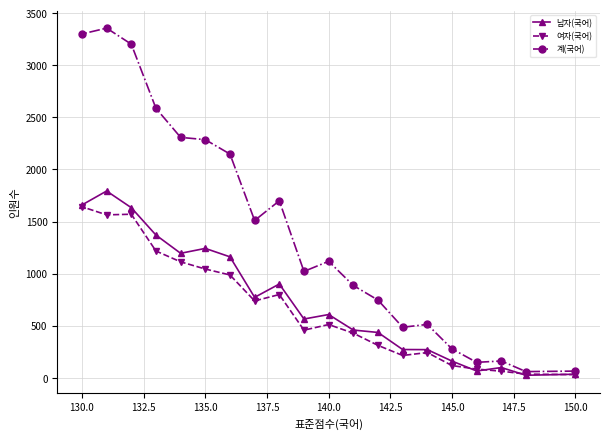

What is the maximum value for 남자(국어)?

1793